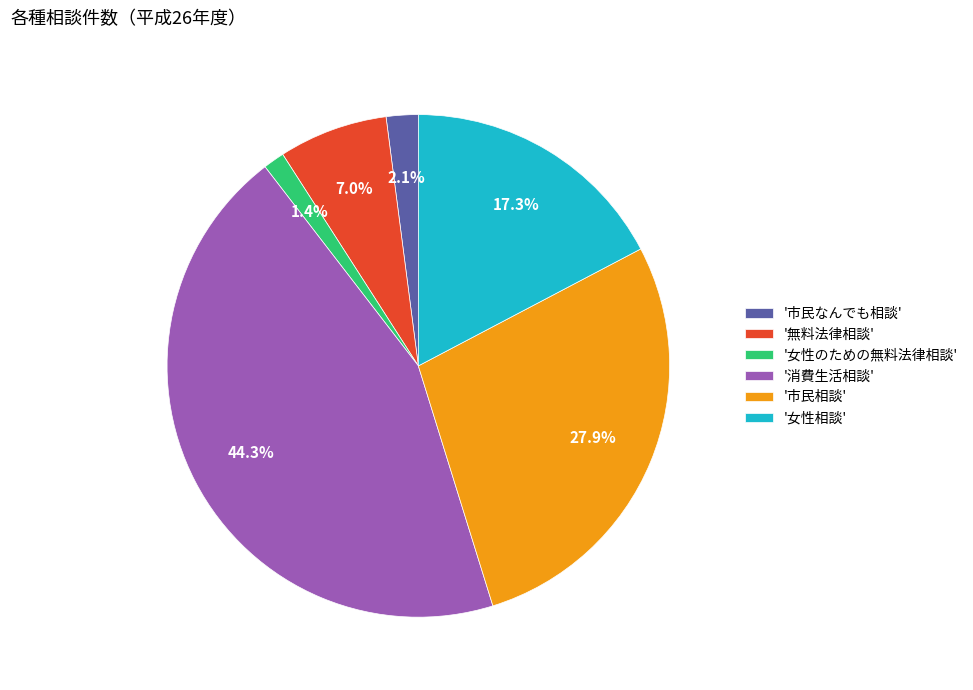

Rank the categories by value from highest to lowest.

'消費生活相談', '市民相談', '女性相談', '無料法律相談', '市民なんでも相談', '女性のための無料法律相談'